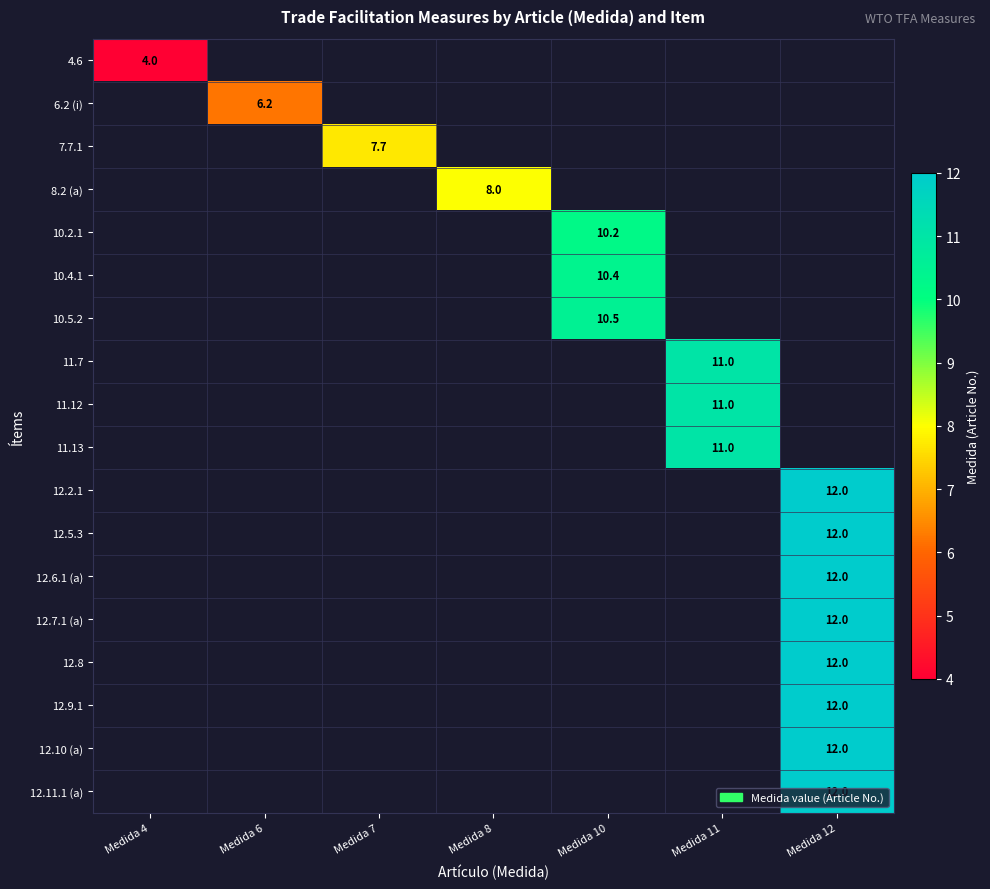

At how many categories does at least one series exceed 5?

6